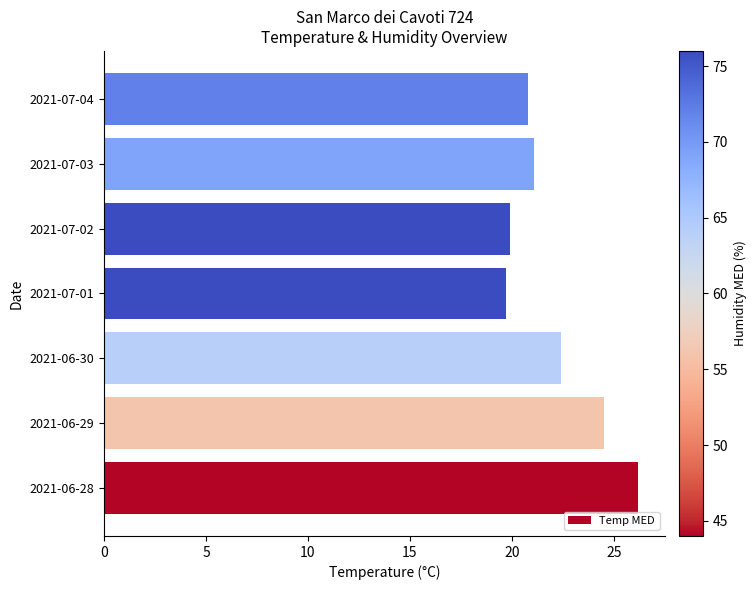

What is the ratio of the value at 2021-07-04 to the value at 2021-06-28?

0.8